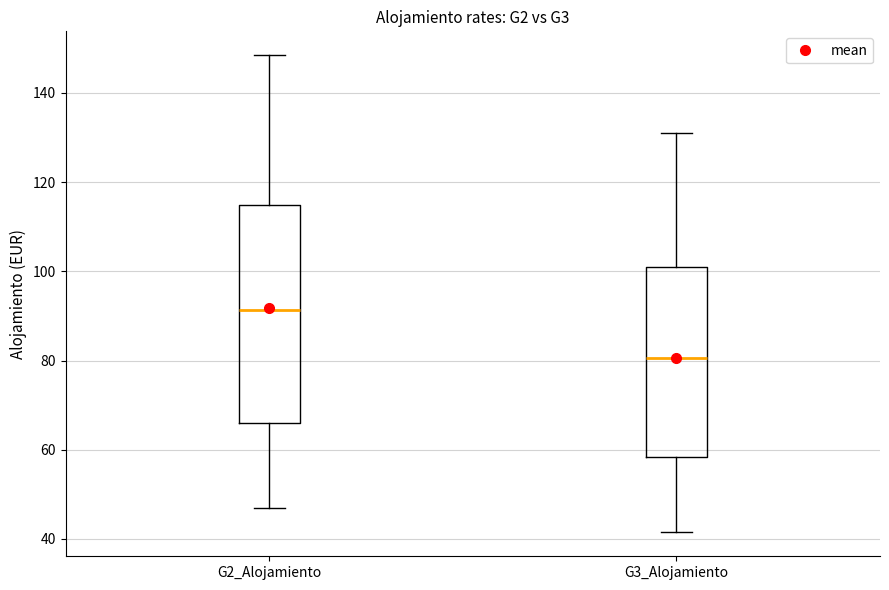

Which box is the tallest, from its lower edge to its upper edge?

G2_Alojamiento